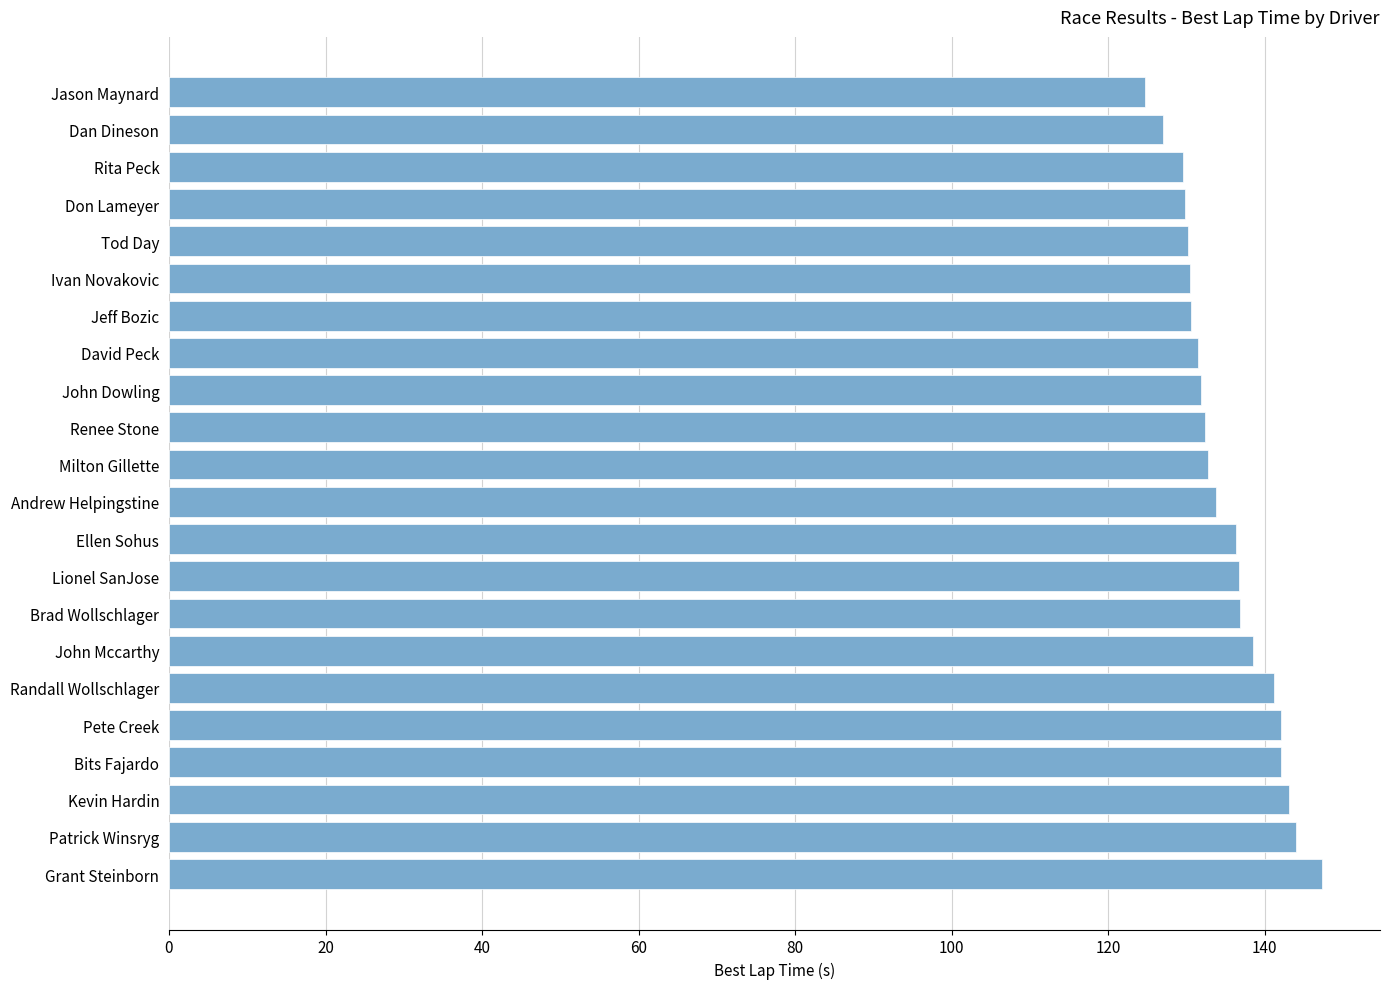

What is the ratio of the value at Randall Wollschlager to the value at Tod Day?

1.1